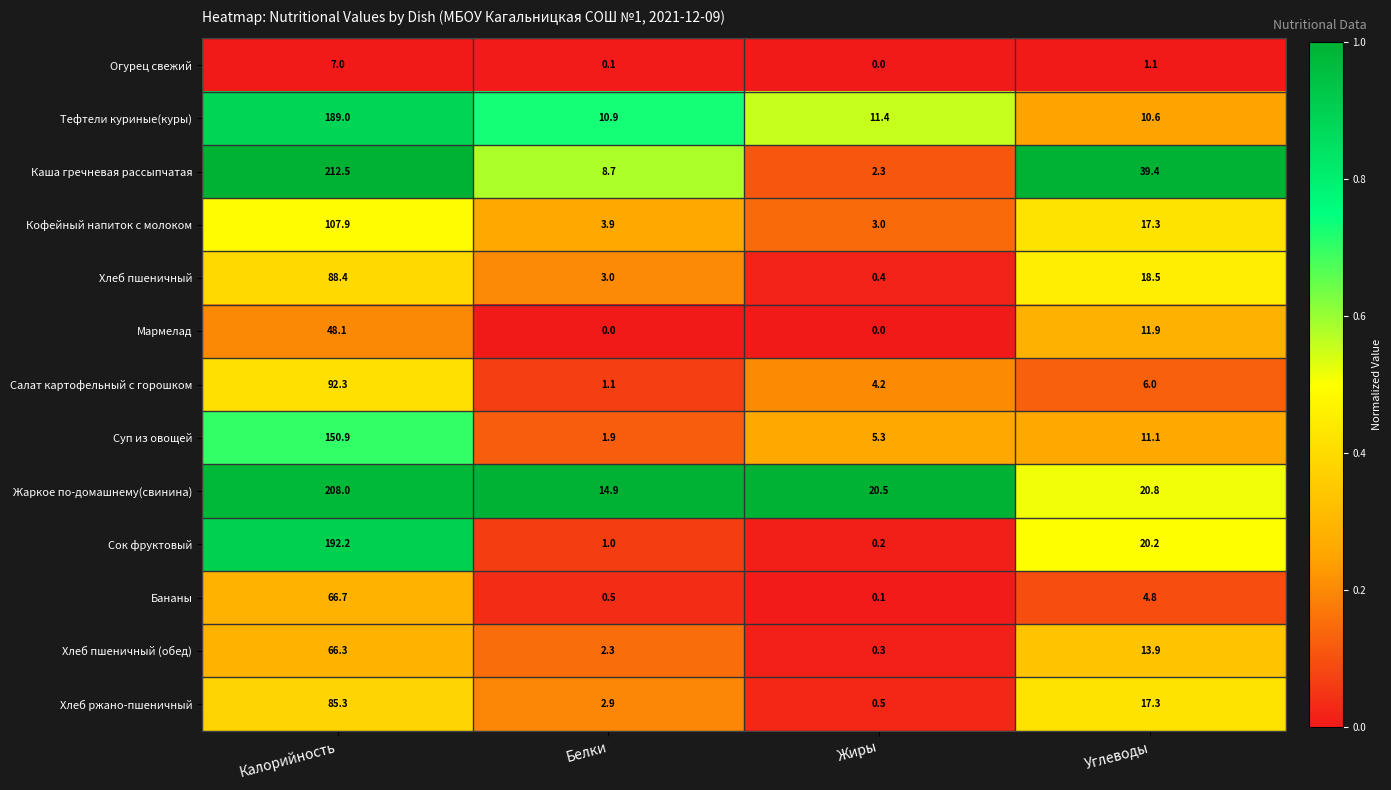

At how many categories does at least one series exceed 0?

4